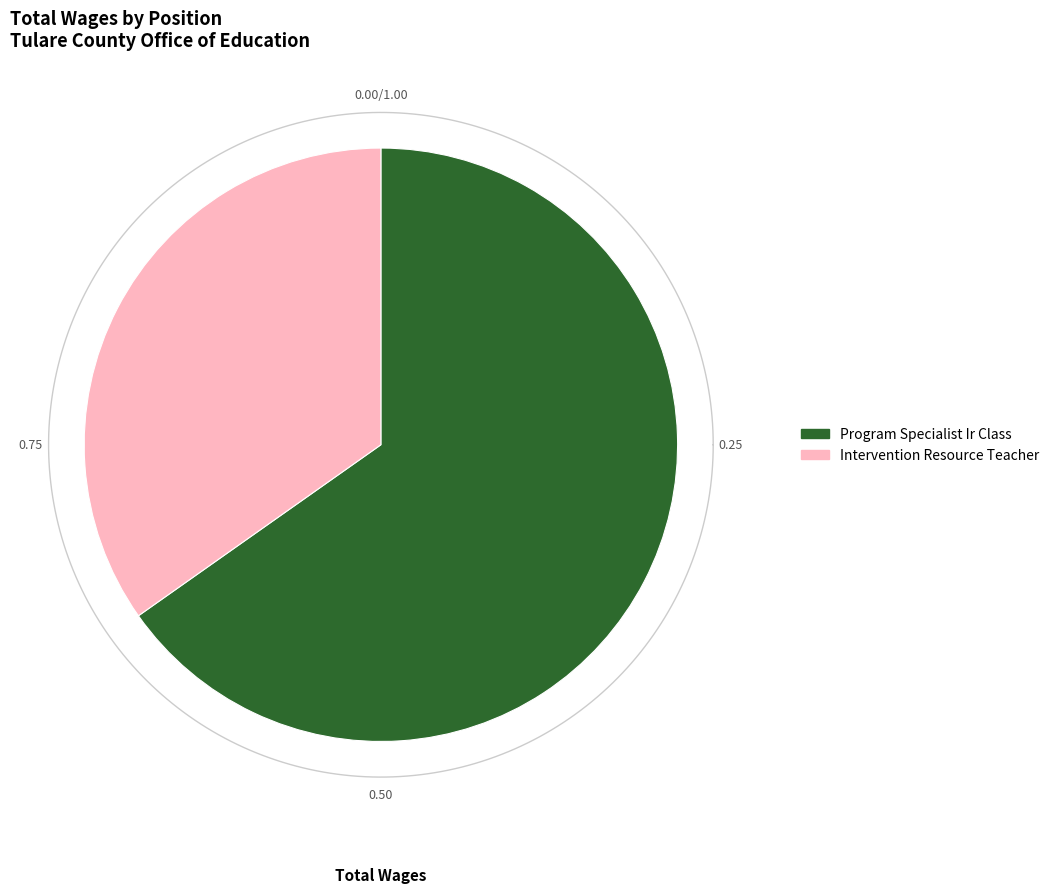

To the nearest percent, what portion does Program Specialist Ir Class represent?

65%